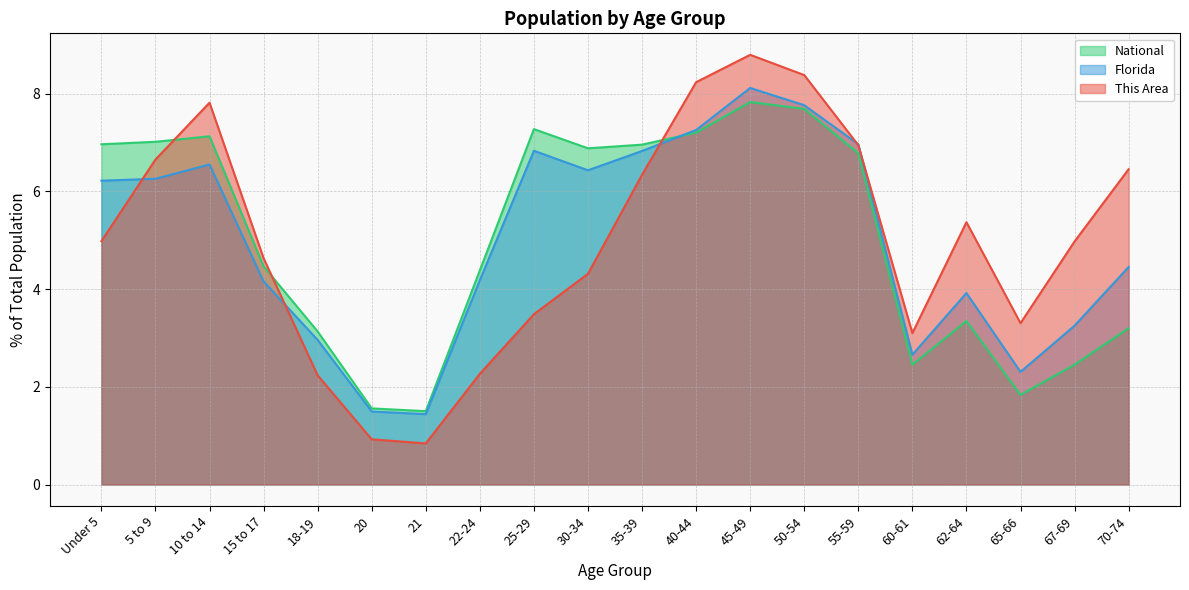

True or false: This Area has more than 0 points higher than both neighbors.

True